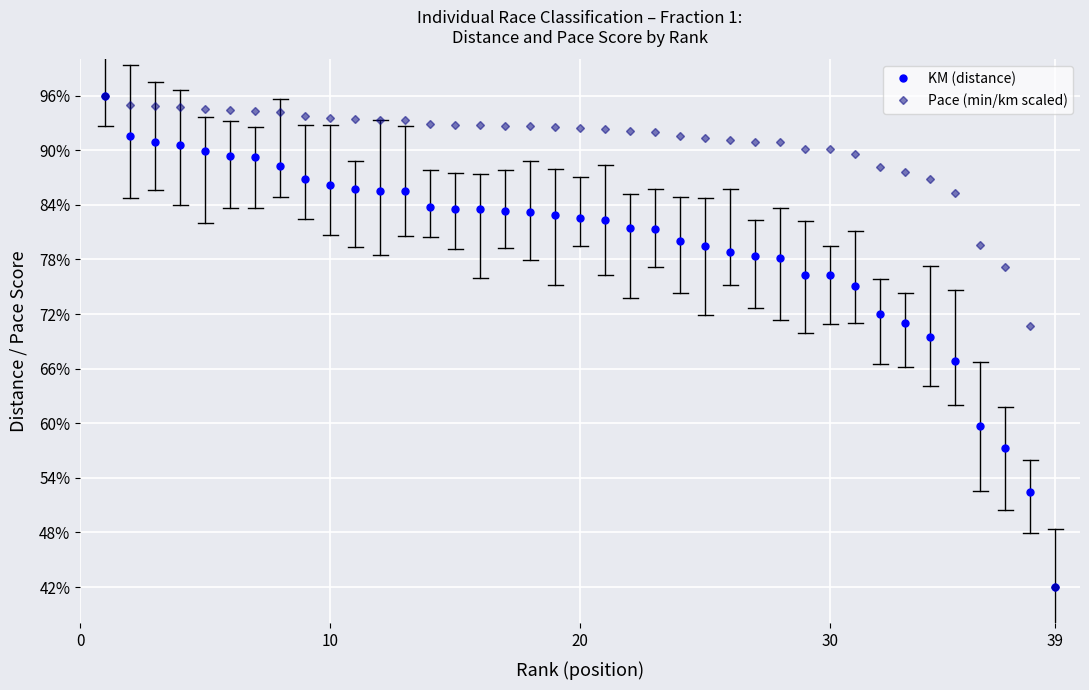

What is the minimum value for Pace (min/km scaled)?

42.0